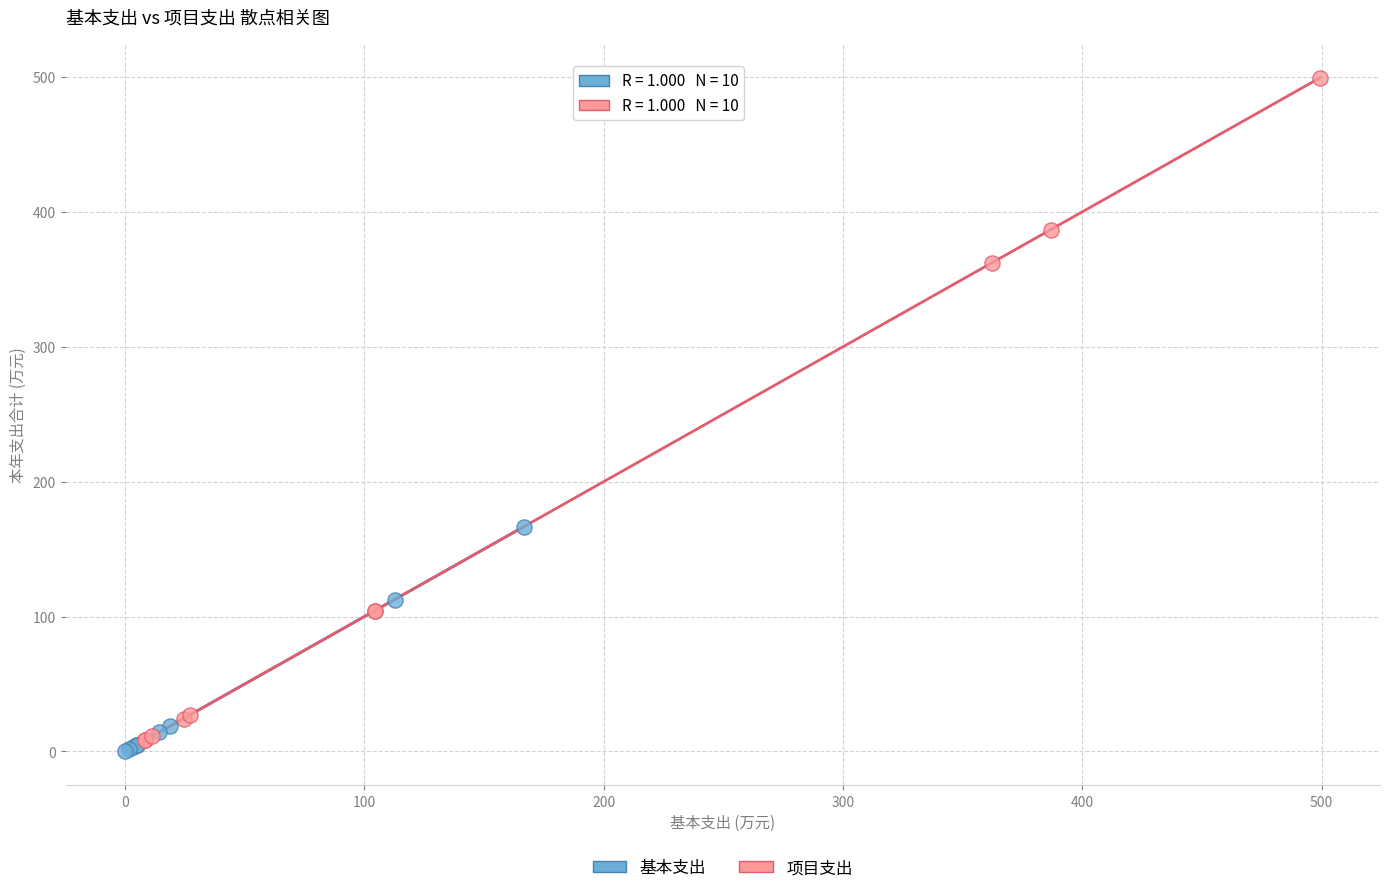

Which series has the widest spread of Y values?

项目支出